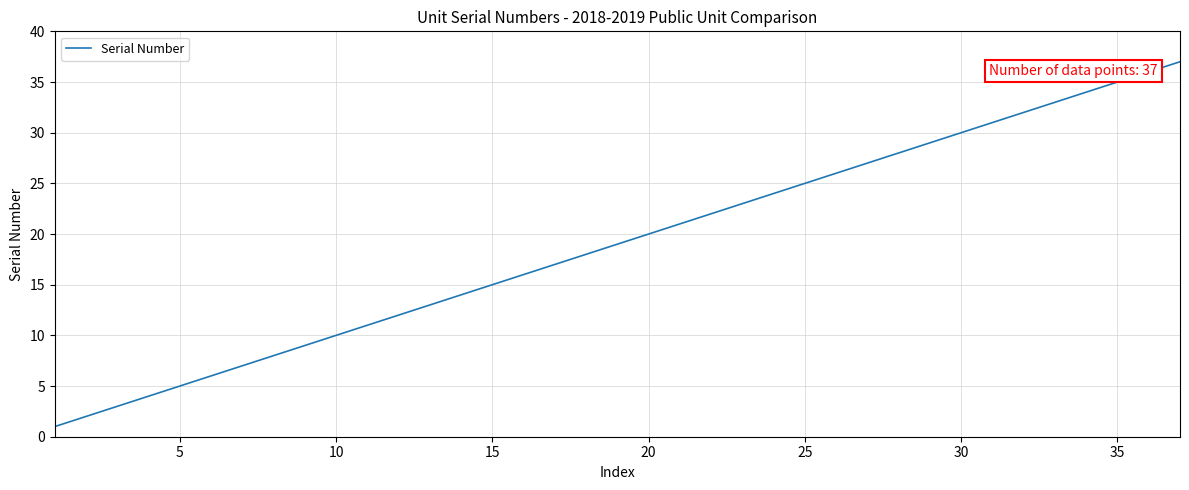

What is the difference between the maximum and minimum values?

36